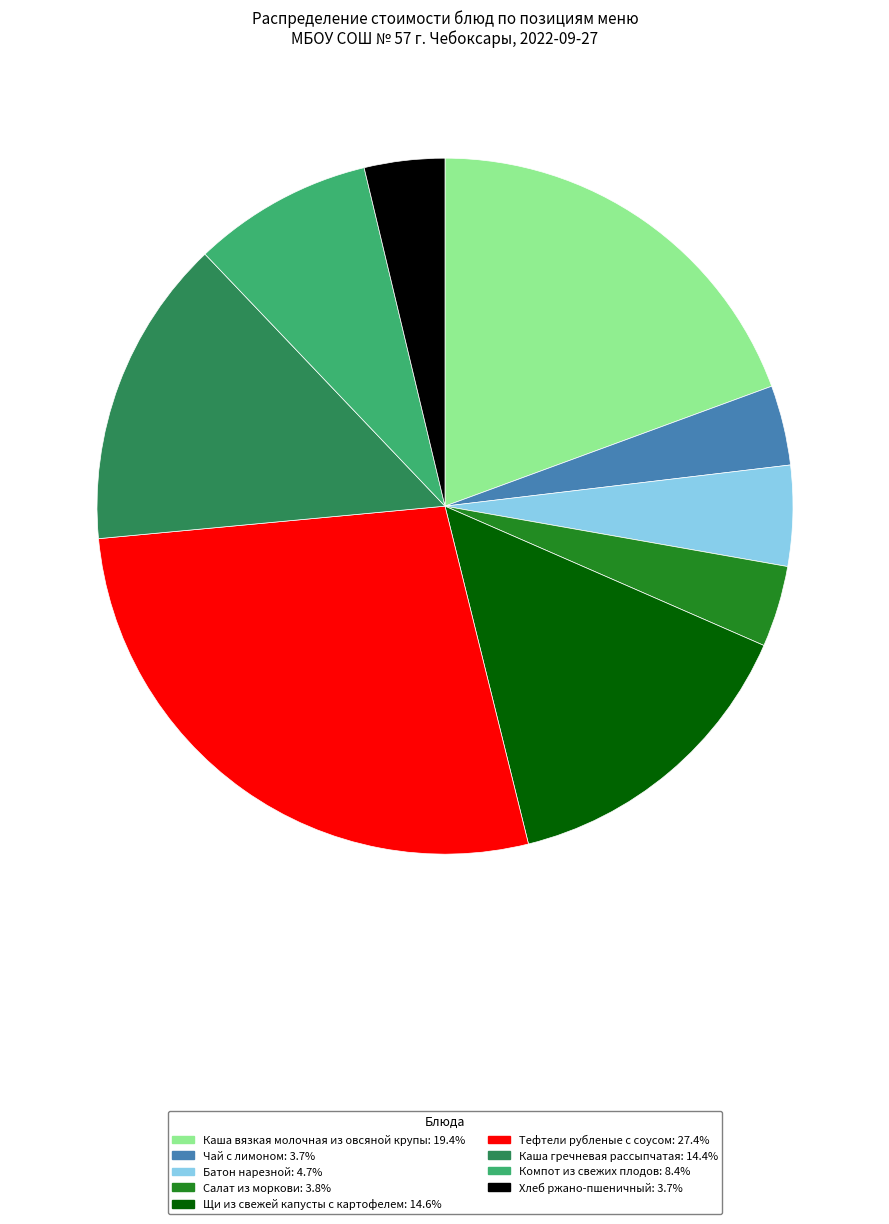

Approximately how many times larger is the value at Чай с лимоном compared to Салат из моркови?

1.0